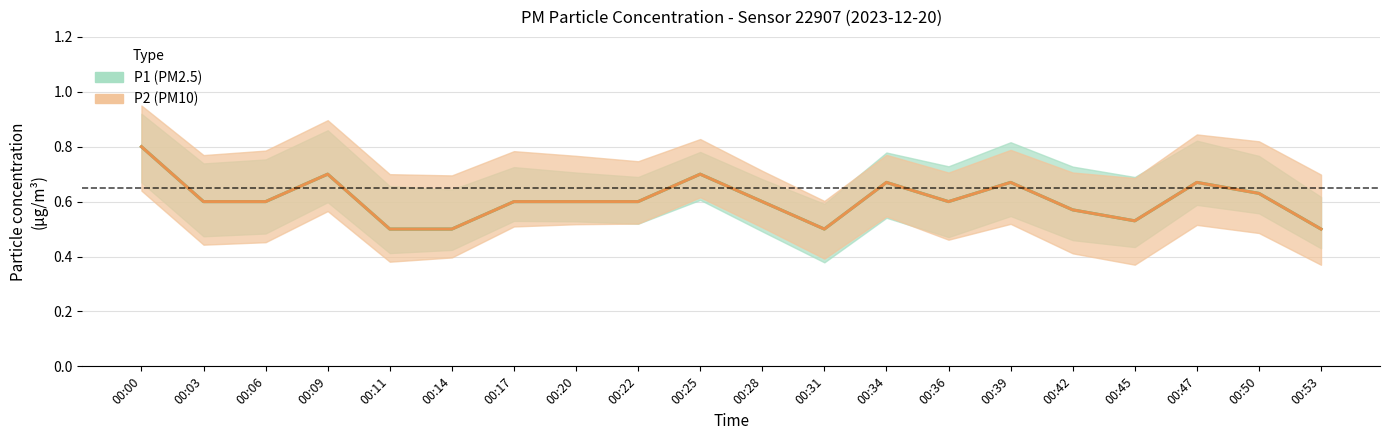

True or false: P2 and P1 intersect in this chart.

False